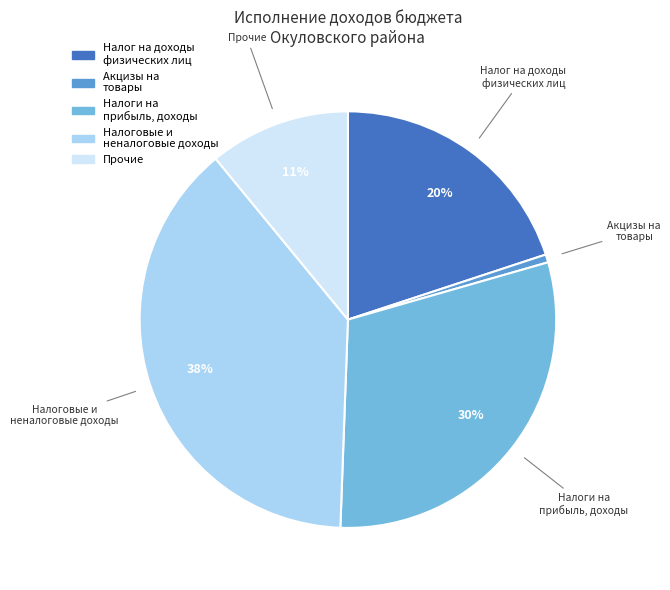

What is the smallest slice in the pie chart?

Акцизы на товары